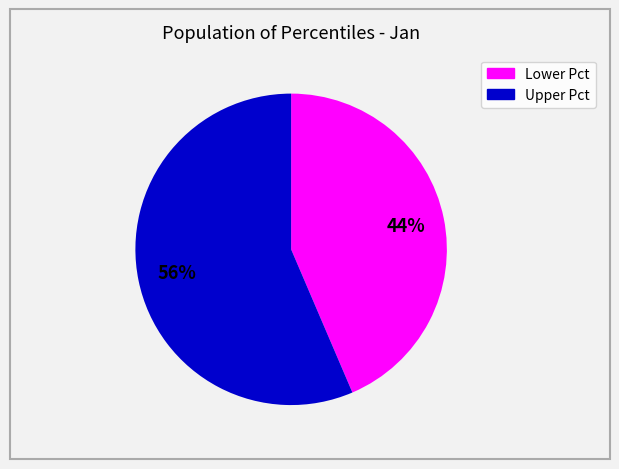

To the nearest percent, what is the average slice percentage?

50%